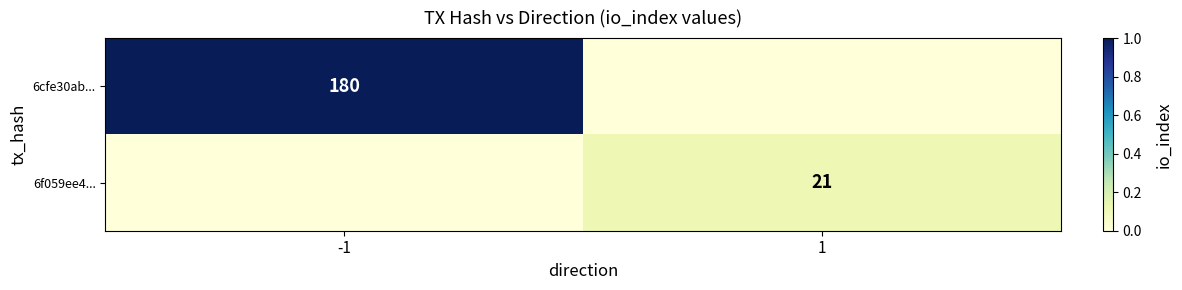

Is the value of 6cfe30ab... at -1 greater than the value of 6f059ee4... at 1?

Yes